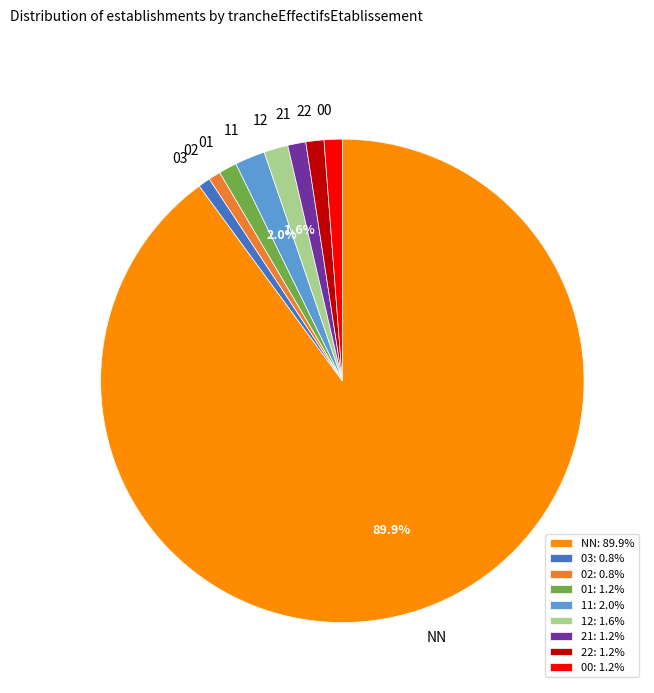

Which category has the biggest portion of the pie?

NN